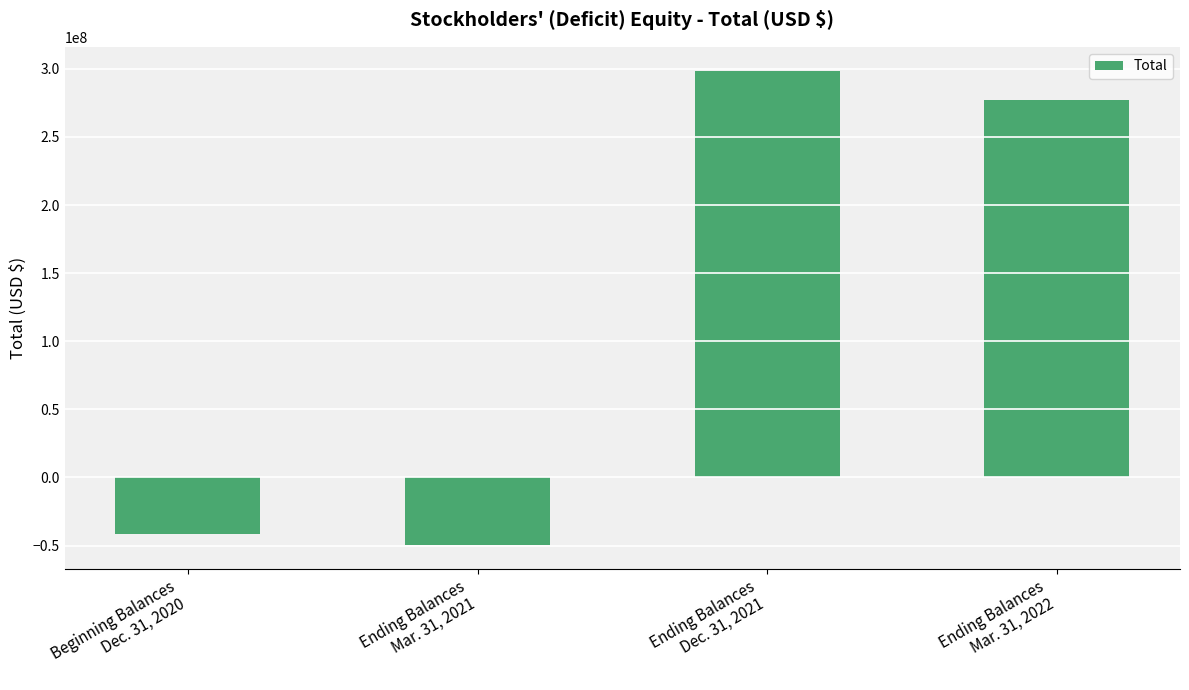

Which category has the highest value across all series?

Ending Balances
Dec. 31, 2021